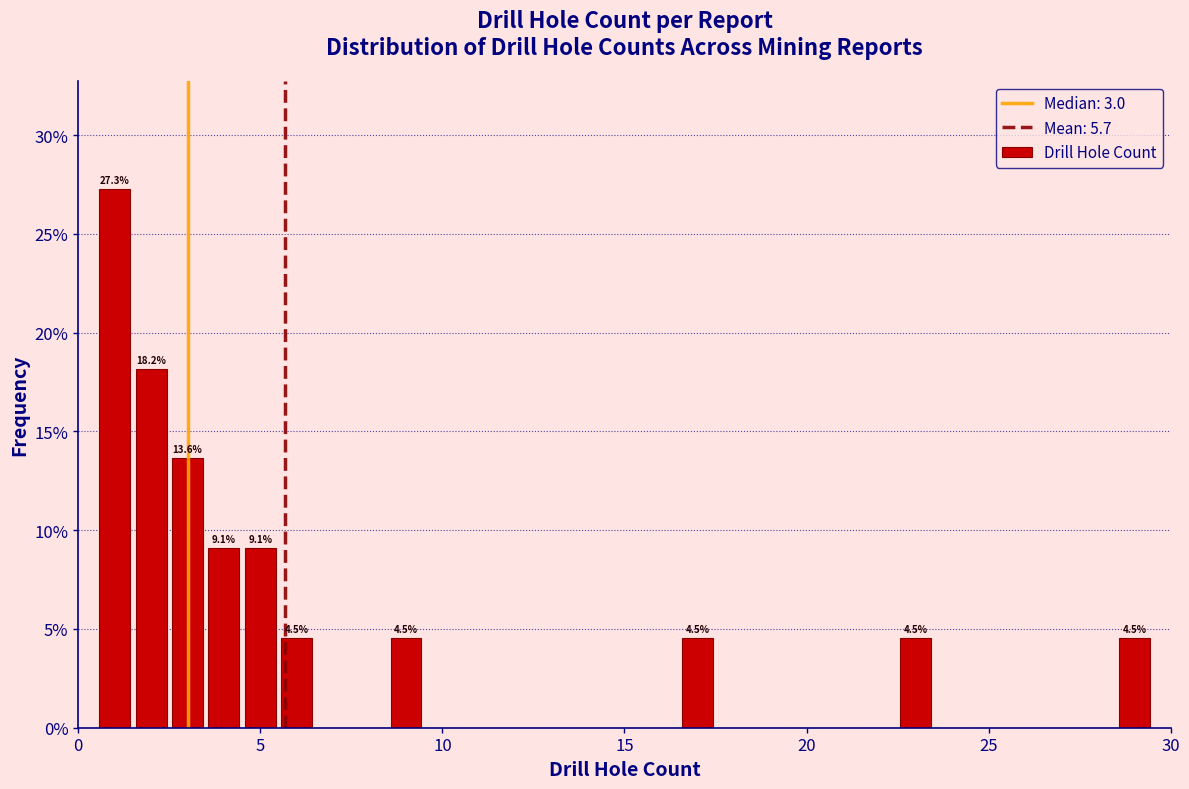

Around what value on the x-axis is the tallest bar? Give the approximate position of its centre, as read against the axis.

1.0